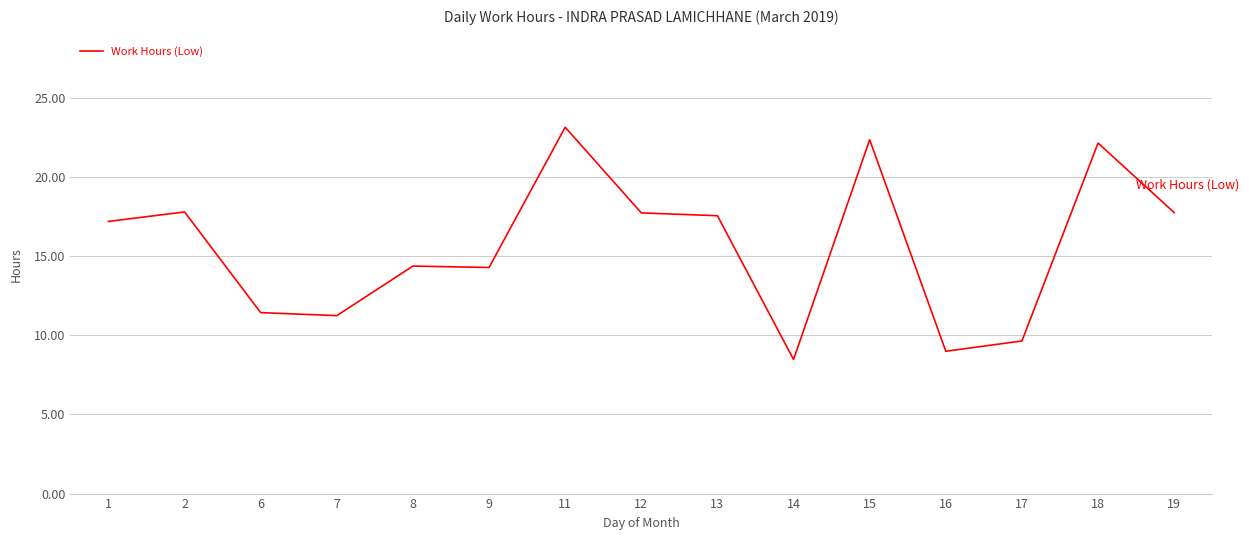

What is the approximate value at 2?

17.8